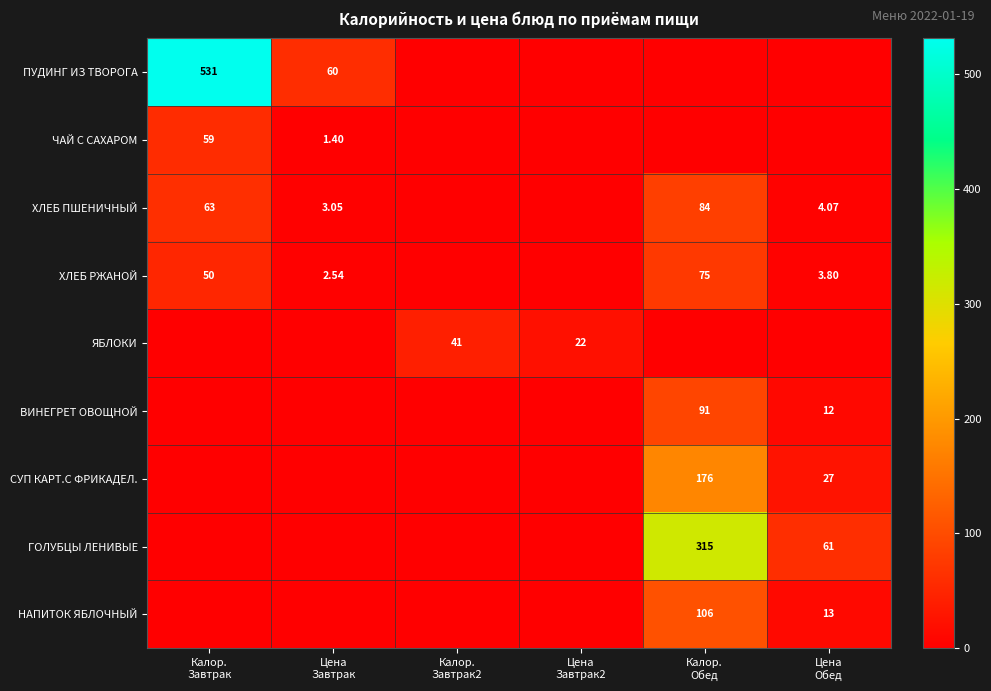

What is the difference between the maximum and minimum values in the ХЛЕБ РЖАНОЙ series?

75.0